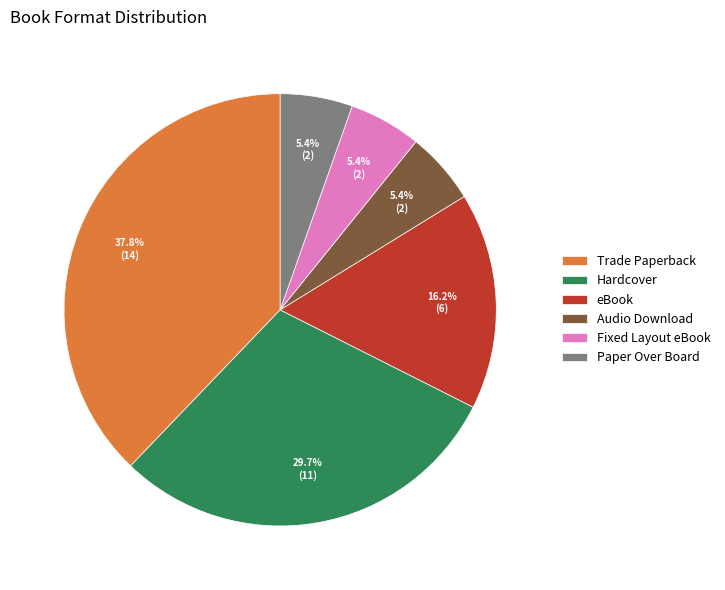

What is the ratio of the value at Audio Download to the value at Paper Over Board?

1.0